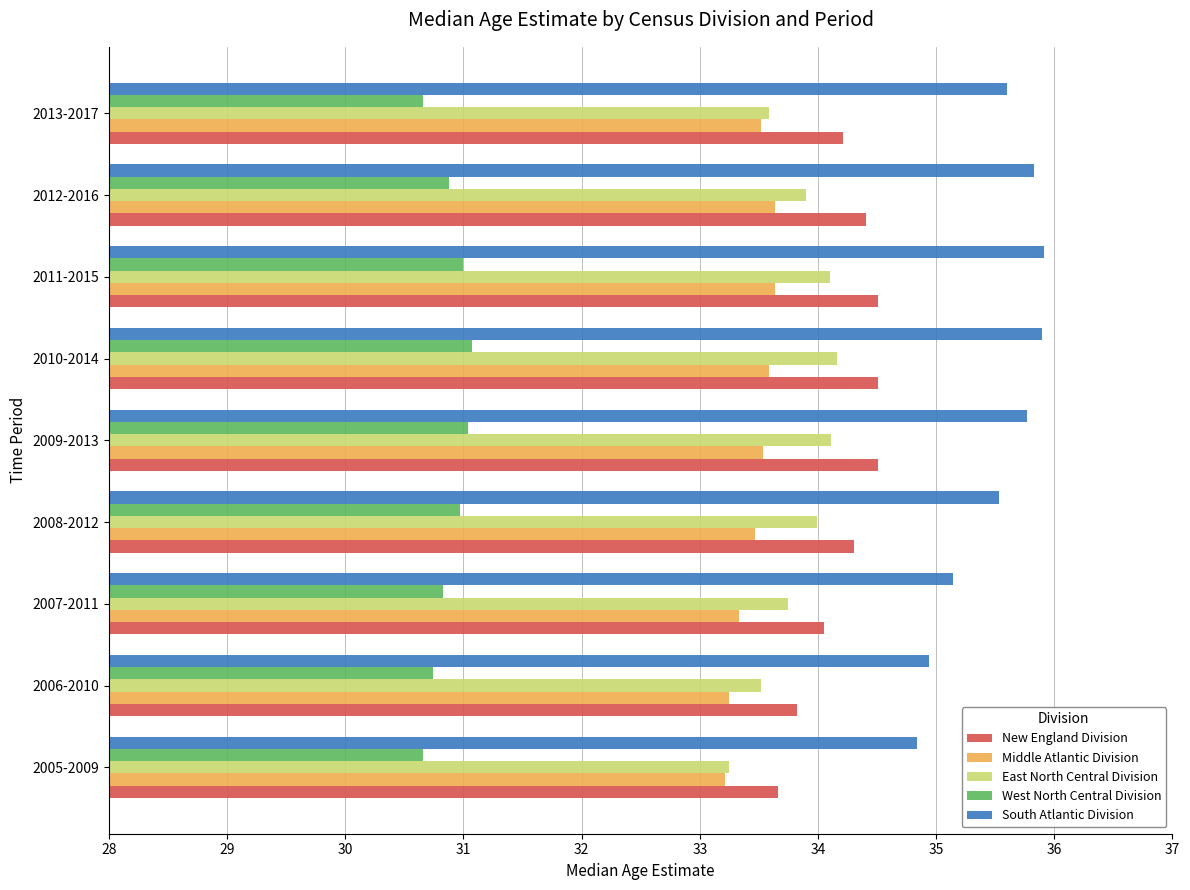

What is the total value across all series at 2006-2010?

166.3